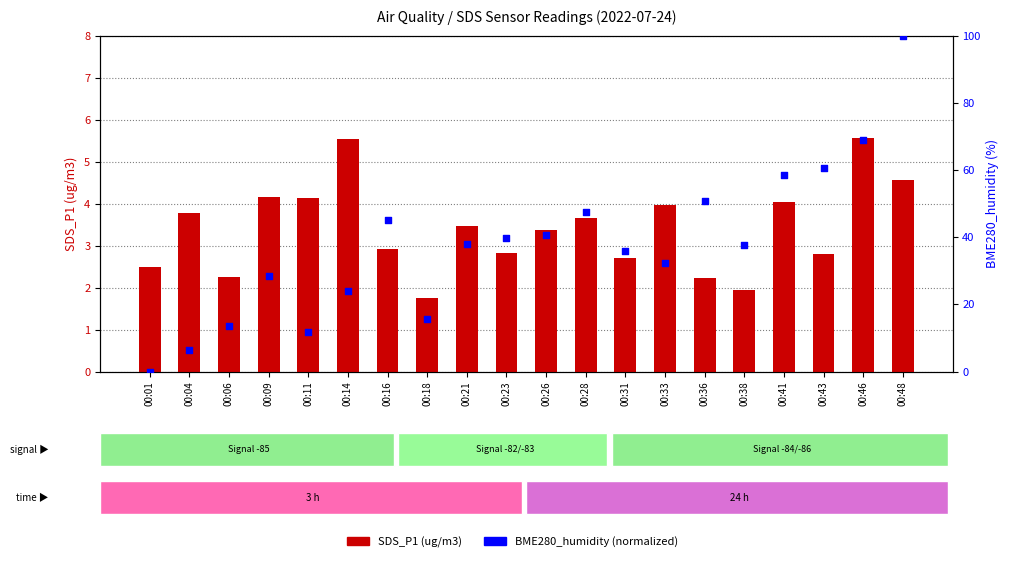

Which series has the largest total across all categories?

BME280_humidity (norm)